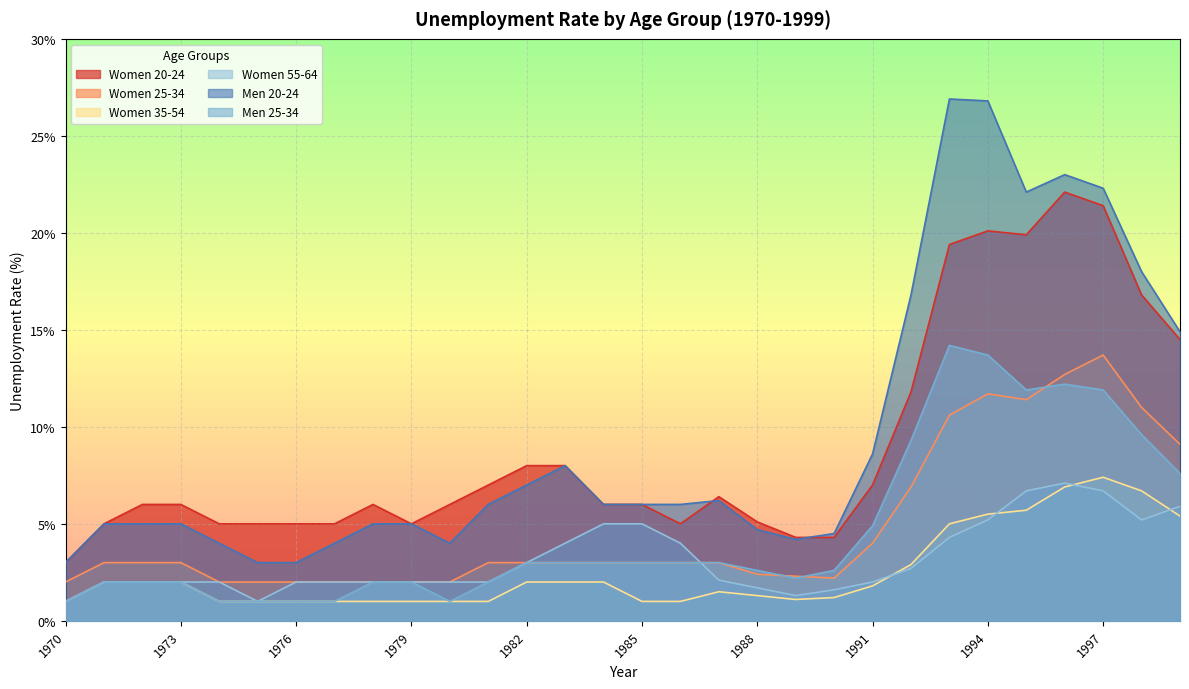

Which series changed the most between 1982 and 1990?

Women 20-24